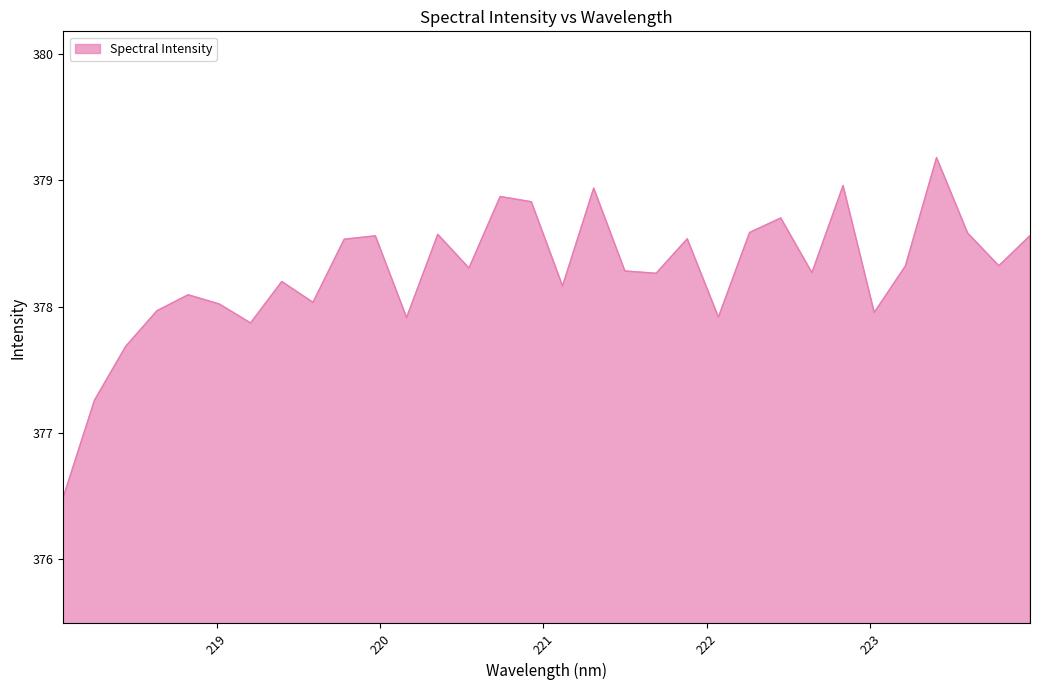

What is the greatest value displayed?

379.2